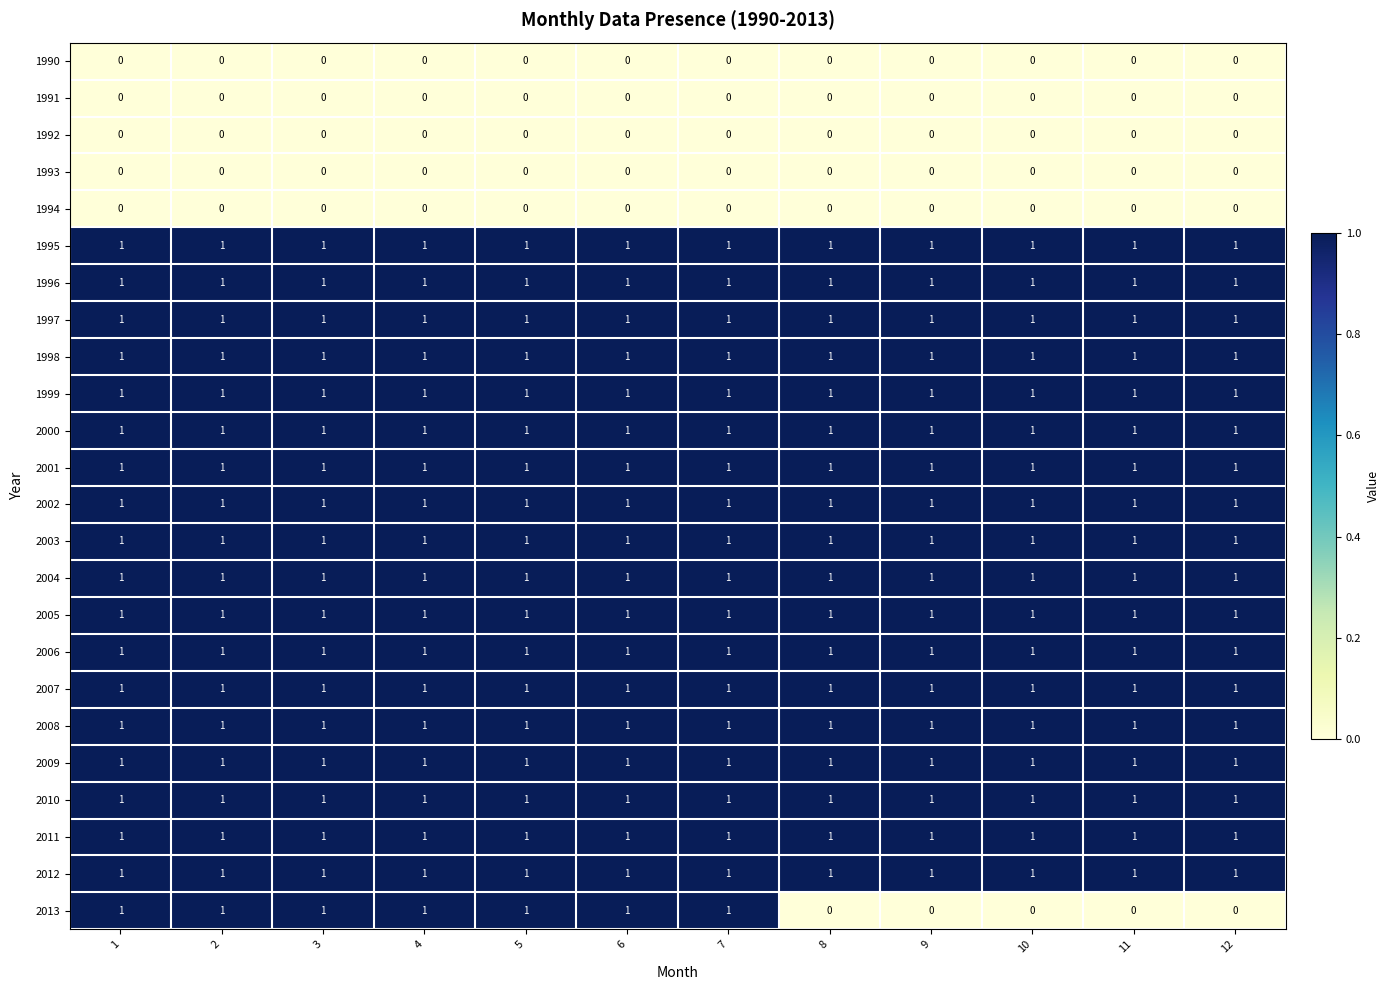

What is the total value across all series at 6?

19